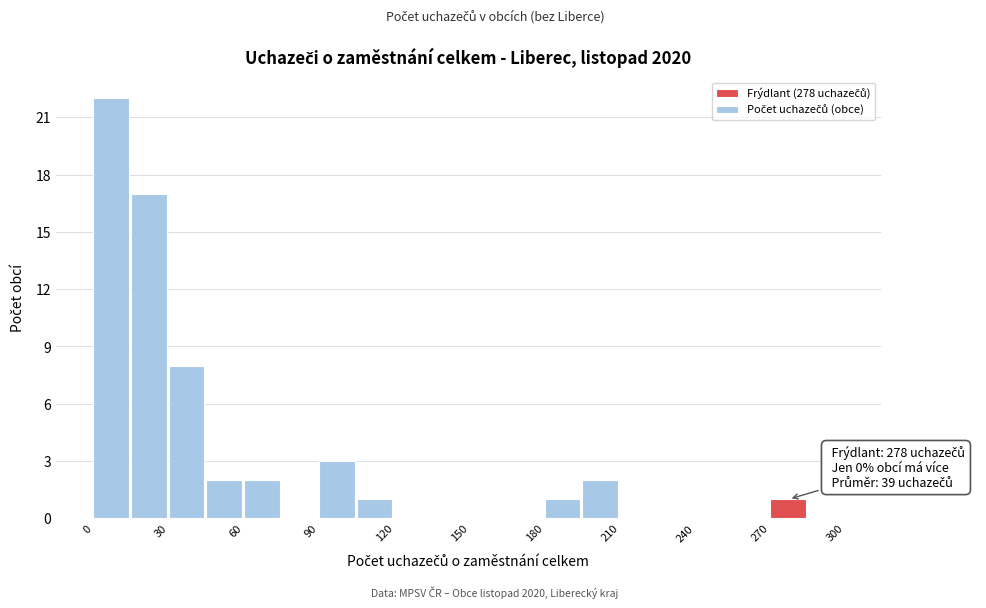

Read against the x-axis, roughly where is the centre of the tallest bar?

5